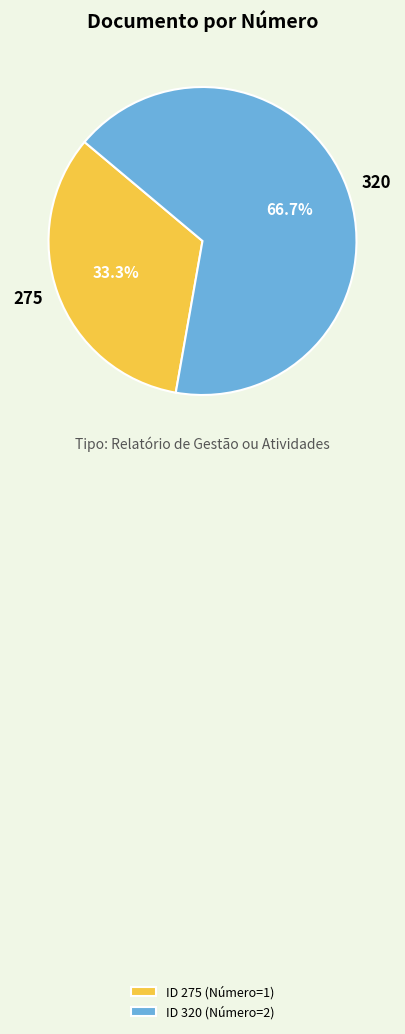

The 275 slice represents 23% of the pie. True or false?

False